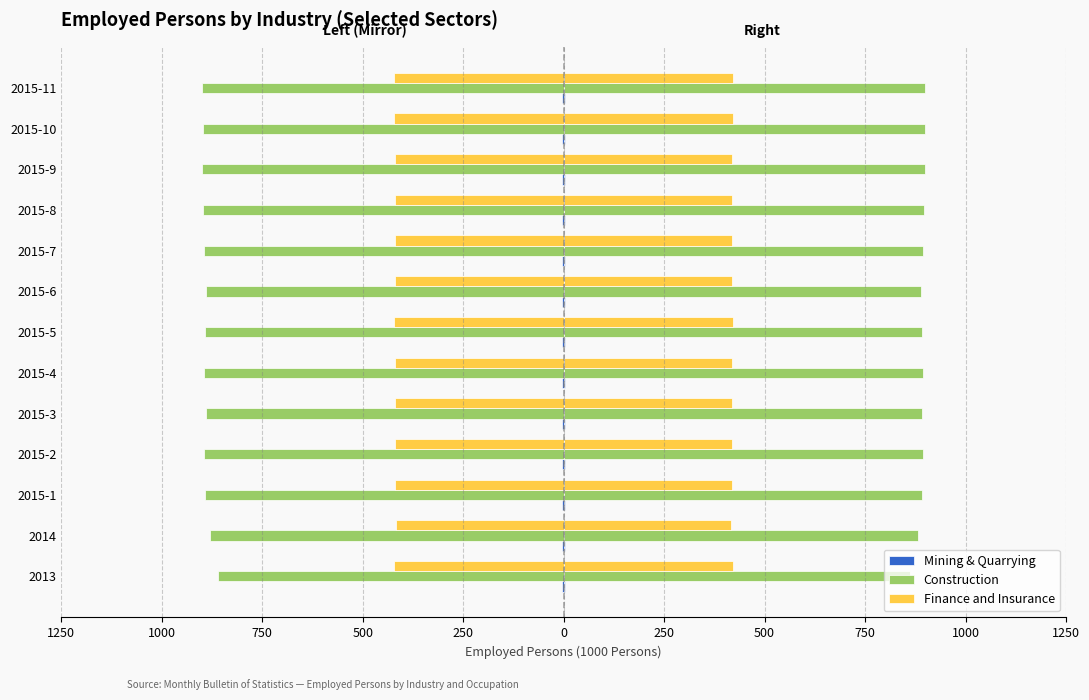

List the series in order of their peak value, lowest first.

Mining & Quarrying, Finance and Insurance, Construction